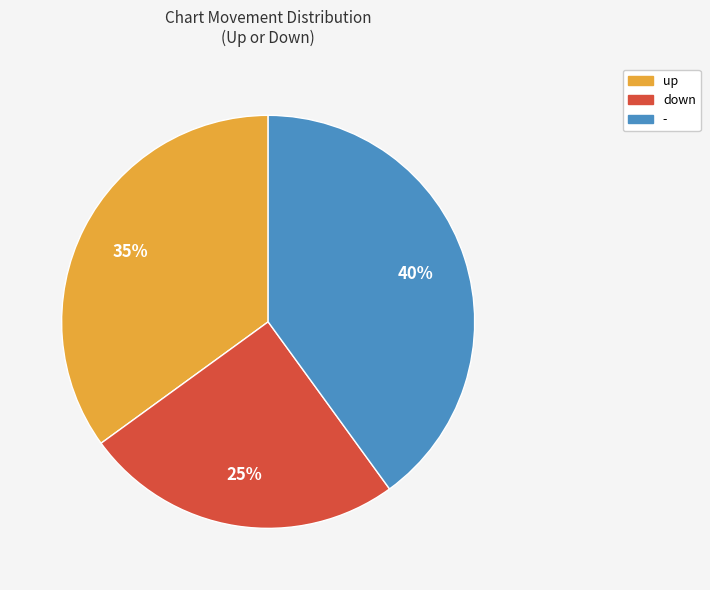

To the nearest percent, what portion does down represent?

25%